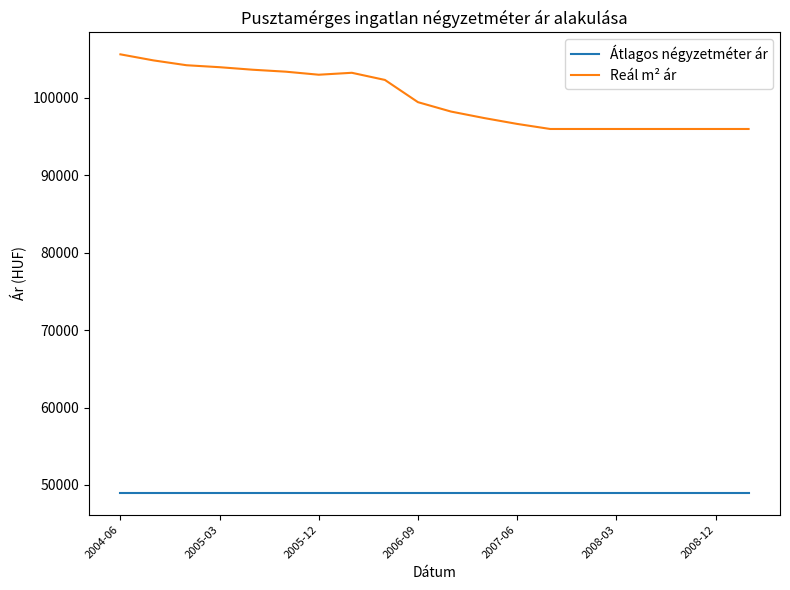

Which series has the widest spread of values?

Reál m² ár